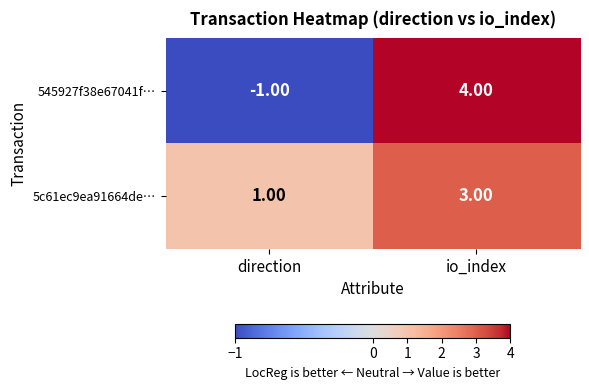

At which label is 545927f38e67041f… closest to 1?

direction